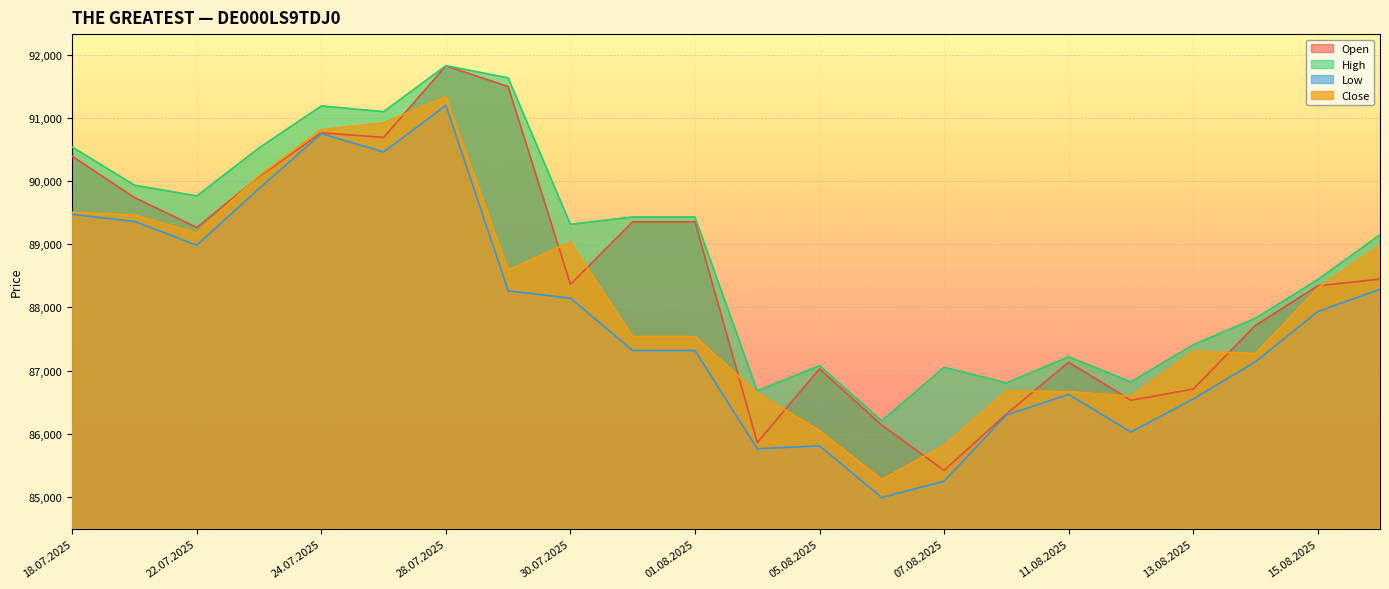

What position from the left is 11.08.2025?

17